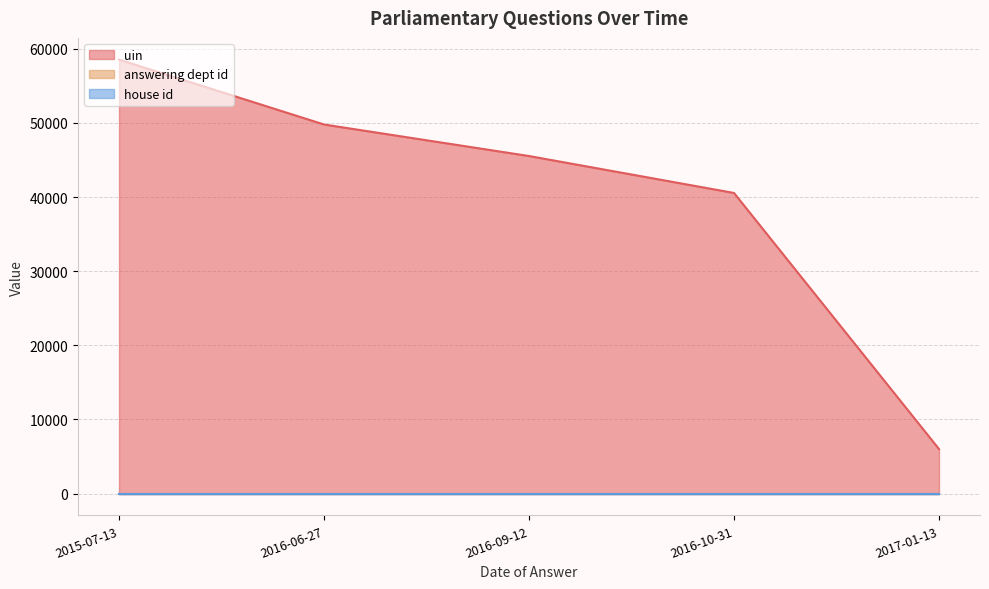

What is the highest value of the uin series?

58529